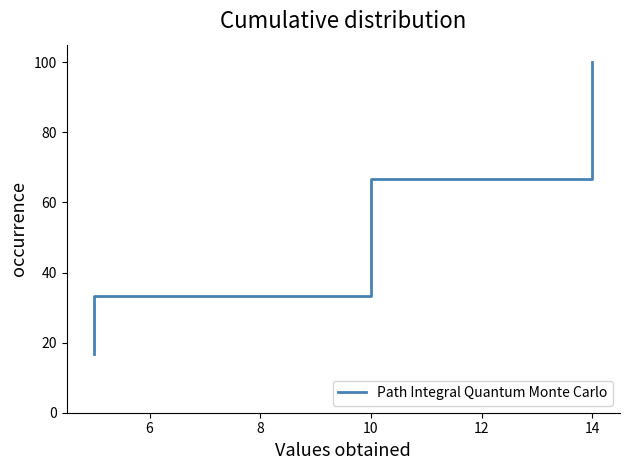

At which category does the chart reach its peak across all series?

14